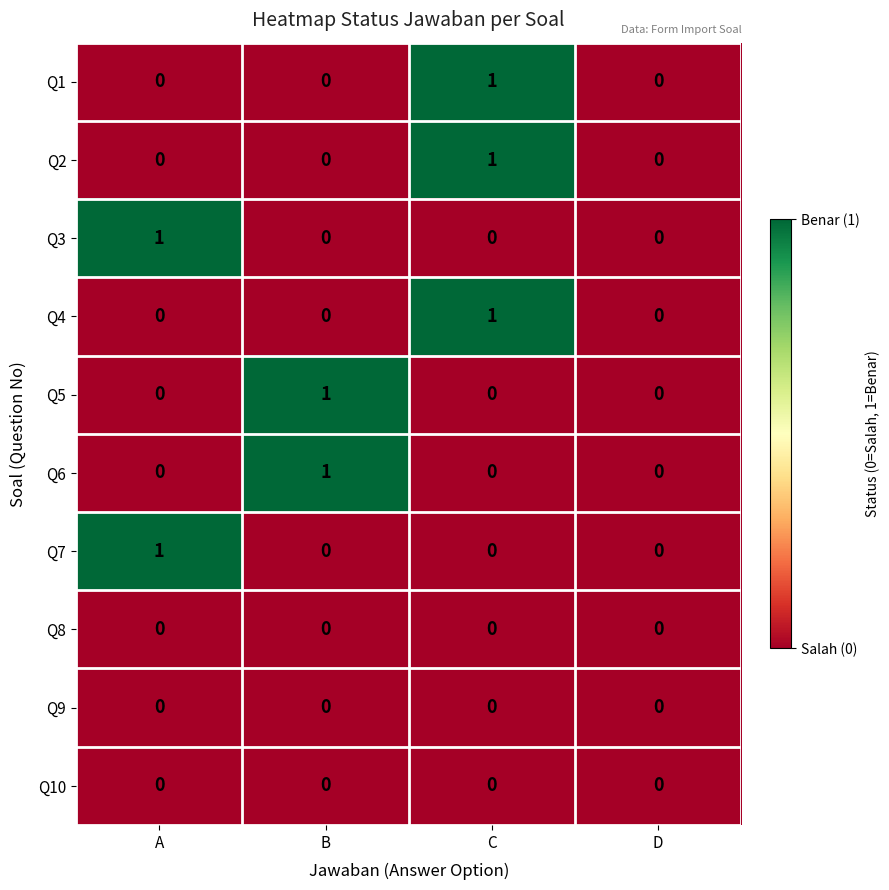

At which category is the sum across all series the highest?

C